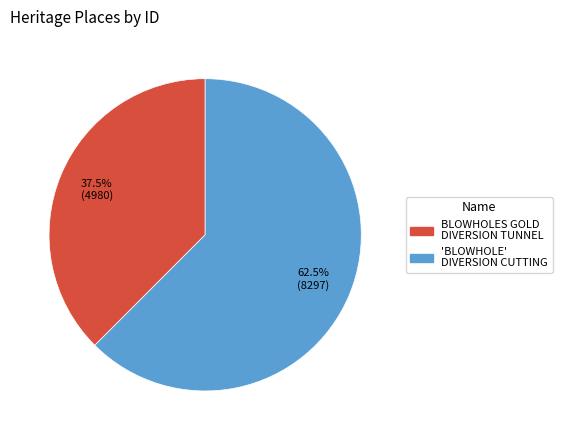

Is there any slice that represents more than half of the pie?

Yes